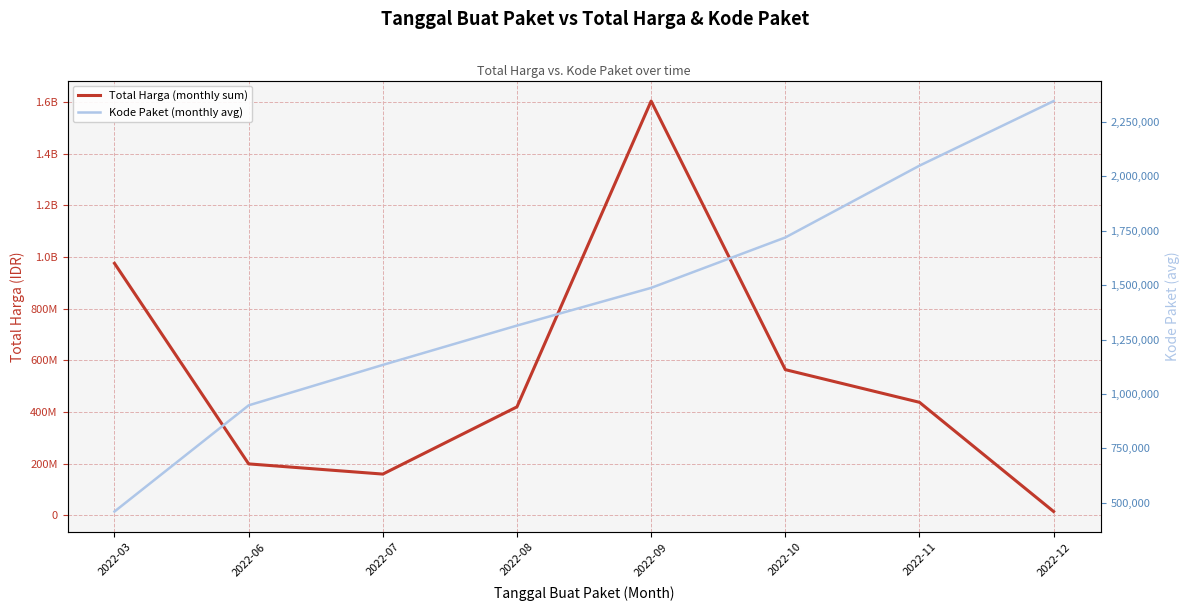

Which has a higher value, 2022-09 or 2022-03?

2022-09